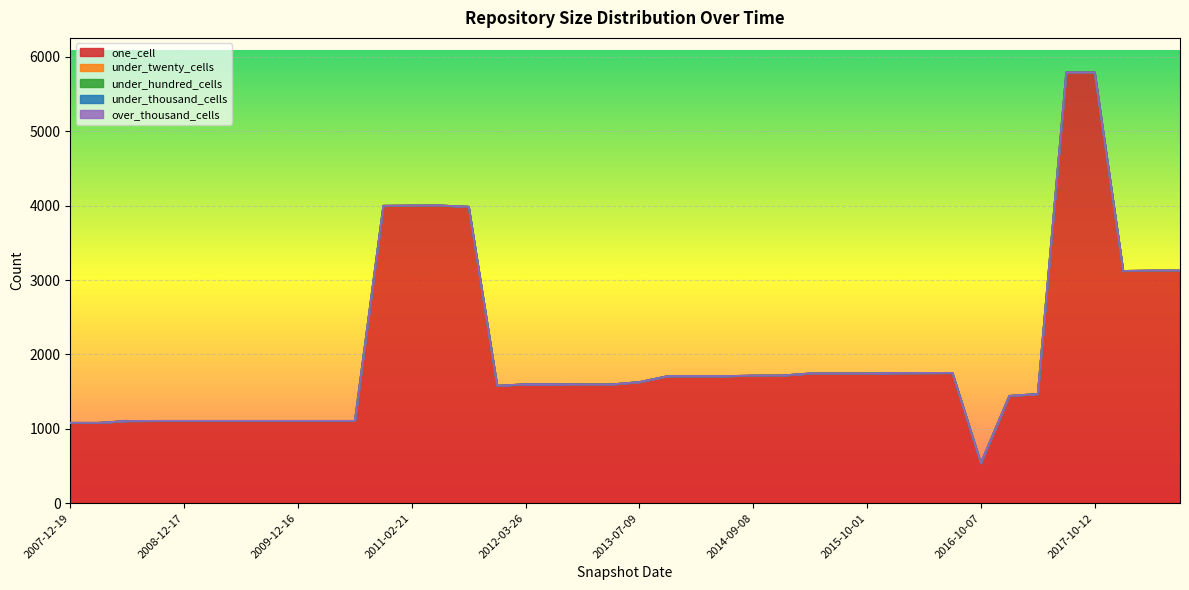

What is the maximum value for one_cell?

5792